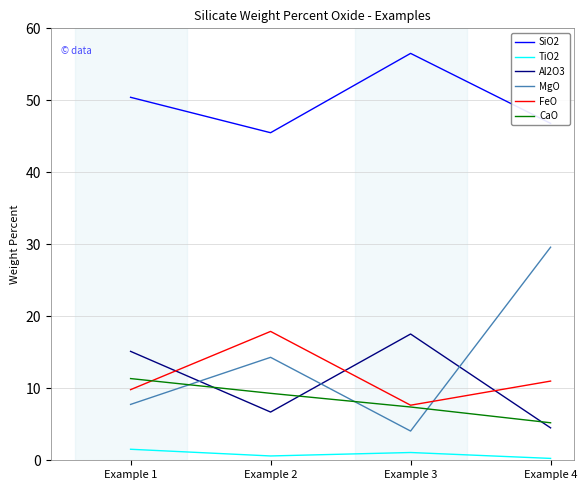

Between Example 2 and Example 4, which series saw the biggest shift?

MgO